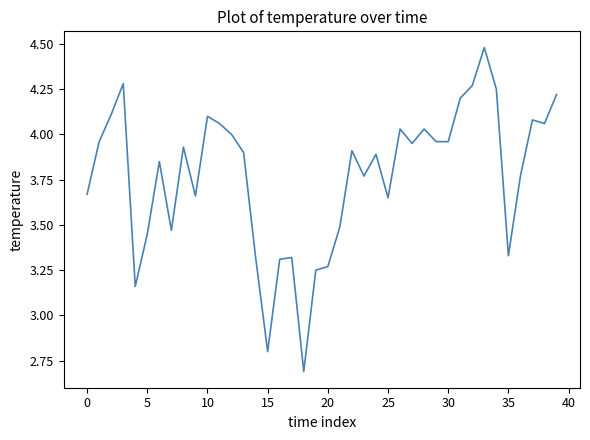

What is the smallest value displayed?

2.7